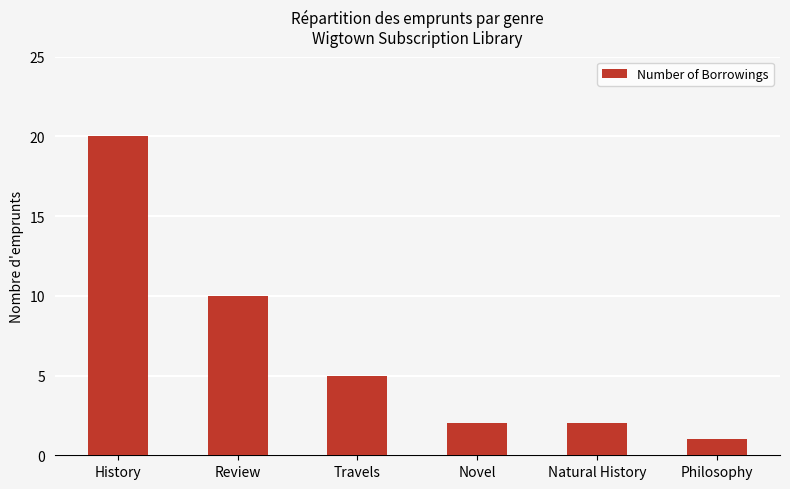

What is the difference between the second highest and minimum values?

9